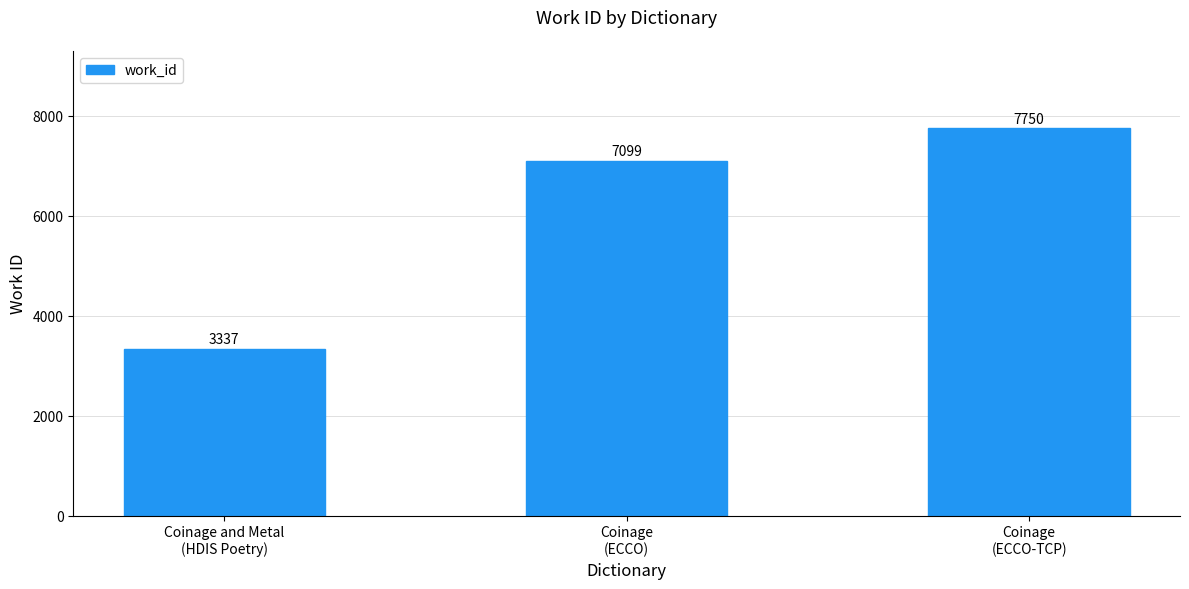

How many values are between 3337 and 7750?

3